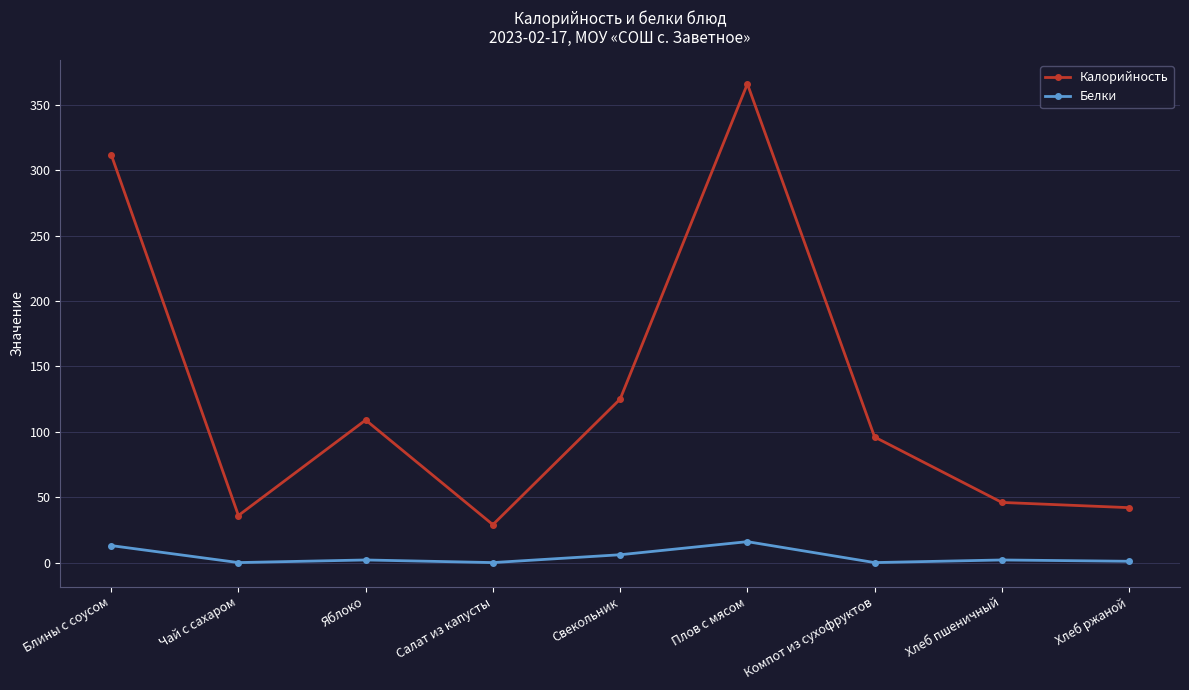

Rank the series by their maximum value, from lowest to highest.

Белки, Калорийность